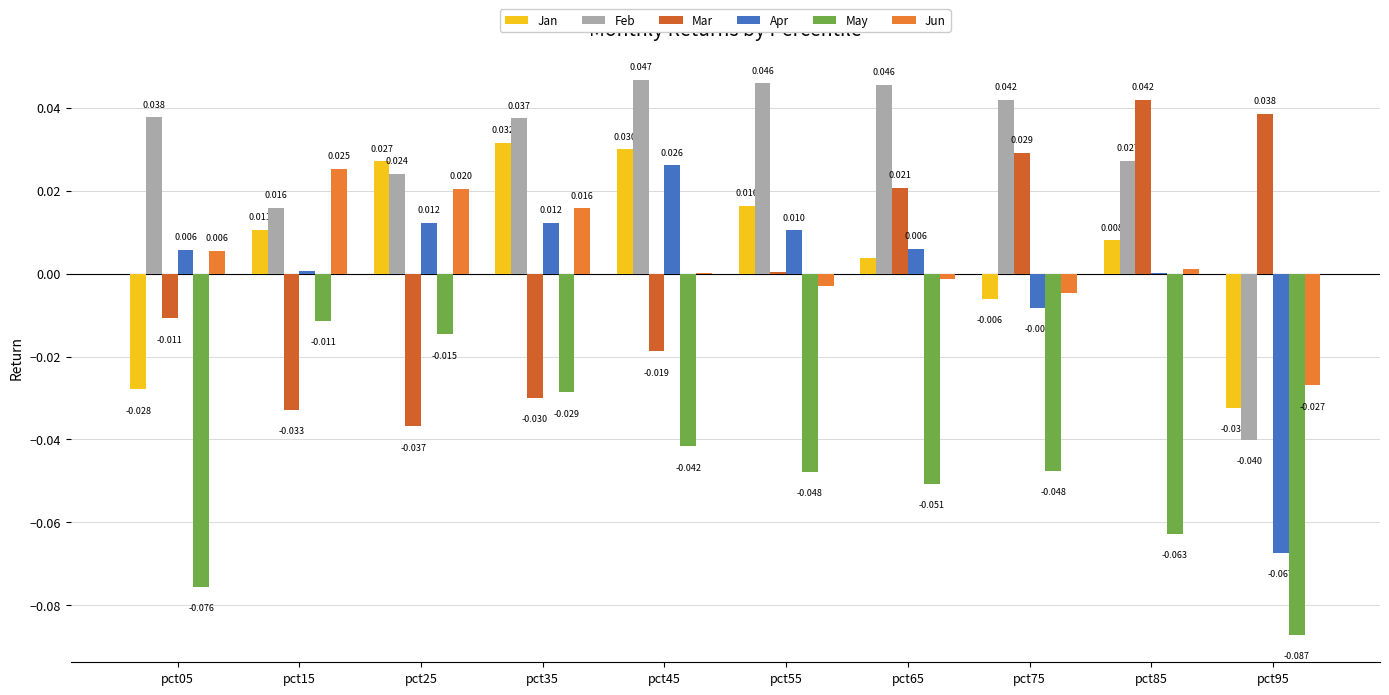

Reading left to right, extract all data points from this chart.

Jan: pct05=-0.0	pct15=0.0	pct25=0.0	pct35=0.0	pct45=0.0	pct55=0.0	pct65=0.0	pct75=-0.0	pct85=0.0	pct95=-0.0
Feb: pct05=0.0	pct15=0.0	pct25=0.0	pct35=0.0	pct45=0.0	pct55=0.0	pct65=0.0	pct75=0.0	pct85=0.0	pct95=-0.0
Mar: pct05=-0.0	pct15=-0.0	pct25=-0.0	pct35=-0.0	pct45=-0.0	pct55=0.0	pct65=0.0	pct75=0.0	pct85=0.0	pct95=0.0
Apr: pct05=0.0	pct15=0.0	pct25=0.0	pct35=0.0	pct45=0.0	pct55=0.0	pct65=0.0	pct75=-0.0	pct85=0.0	pct95=-0.1
May: pct05=-0.1	pct15=-0.0	pct25=-0.0	pct35=-0.0	pct45=-0.0	pct55=-0.0	pct65=-0.1	pct75=-0.0	pct85=-0.1	pct95=-0.1
Jun: pct05=0.0	pct15=0.0	pct25=0.0	pct35=0.0	pct45=0.0	pct55=-0.0	pct65=-0.0	pct75=-0.0	pct85=0.0	pct95=-0.0